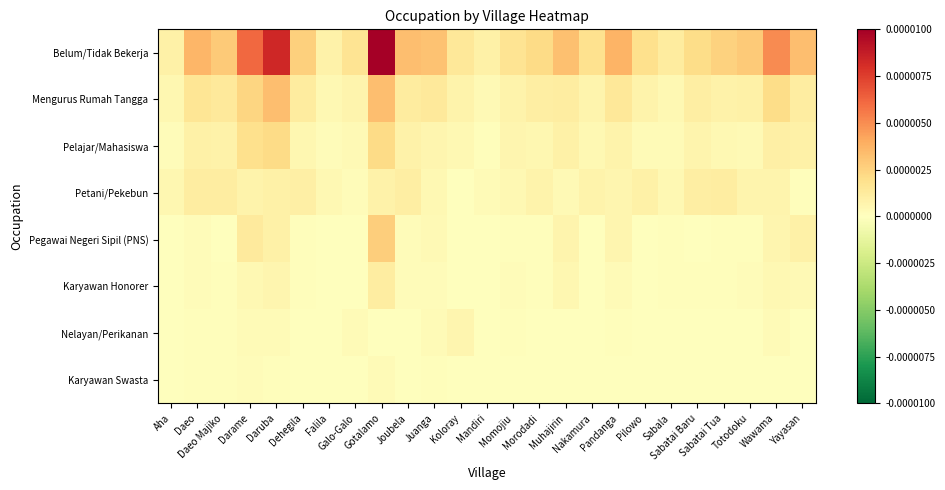

At how many categories does at least one series exceed 0?

25